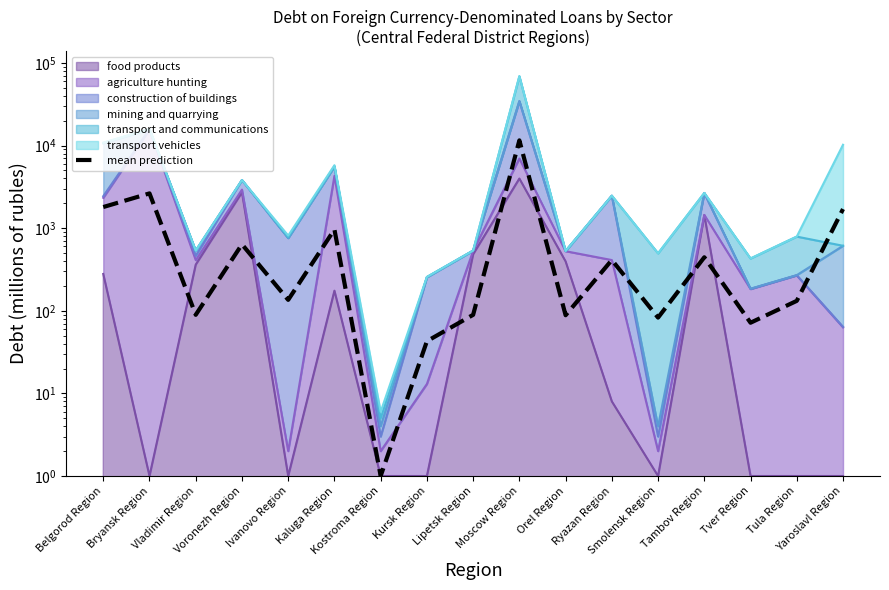

True or false: the data shows 11549.8 at Moscow Region.

True